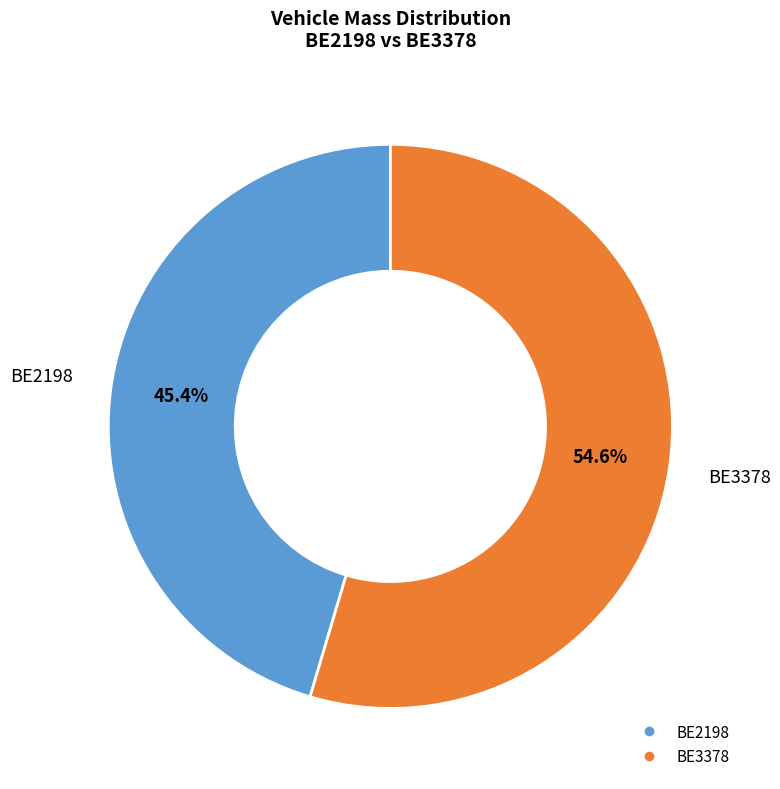

To the nearest percent, what is the difference between the BE3378 and BE2198 slice percentages?

9%